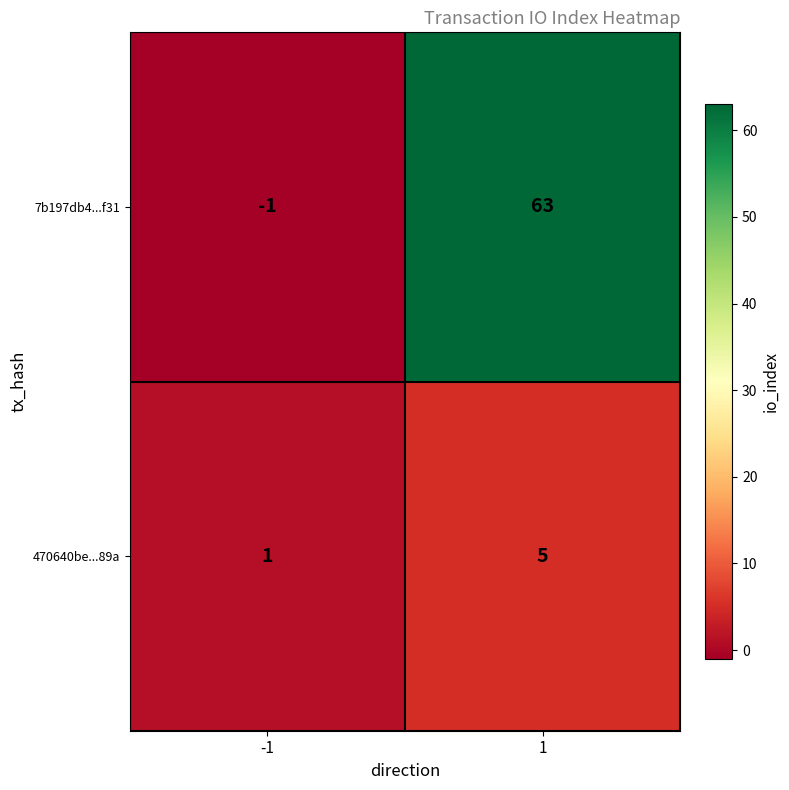

What is the difference between the 470640be...89a values at 1 and -1?

4